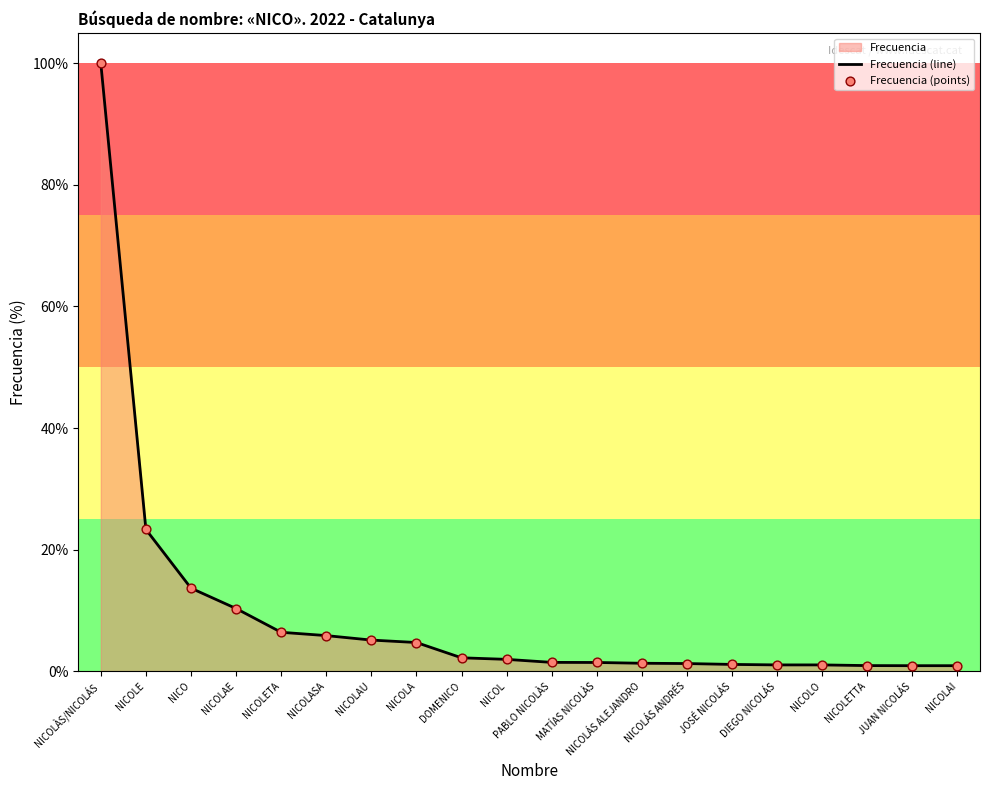

What is the total value across all series at NICOLÁS ANDRÉS?

2.5